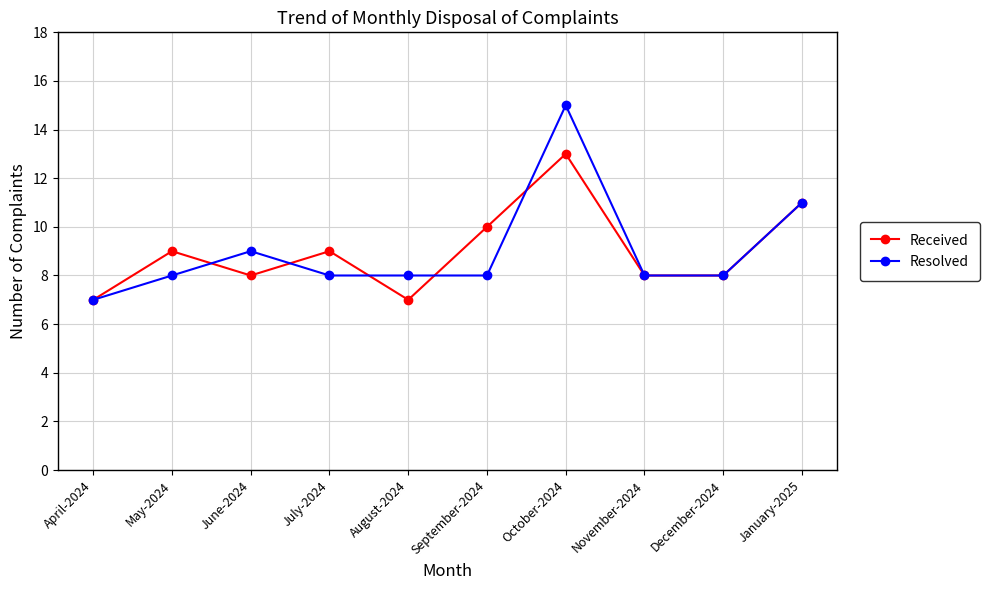

Which series has the widest spread of values?

Resolved